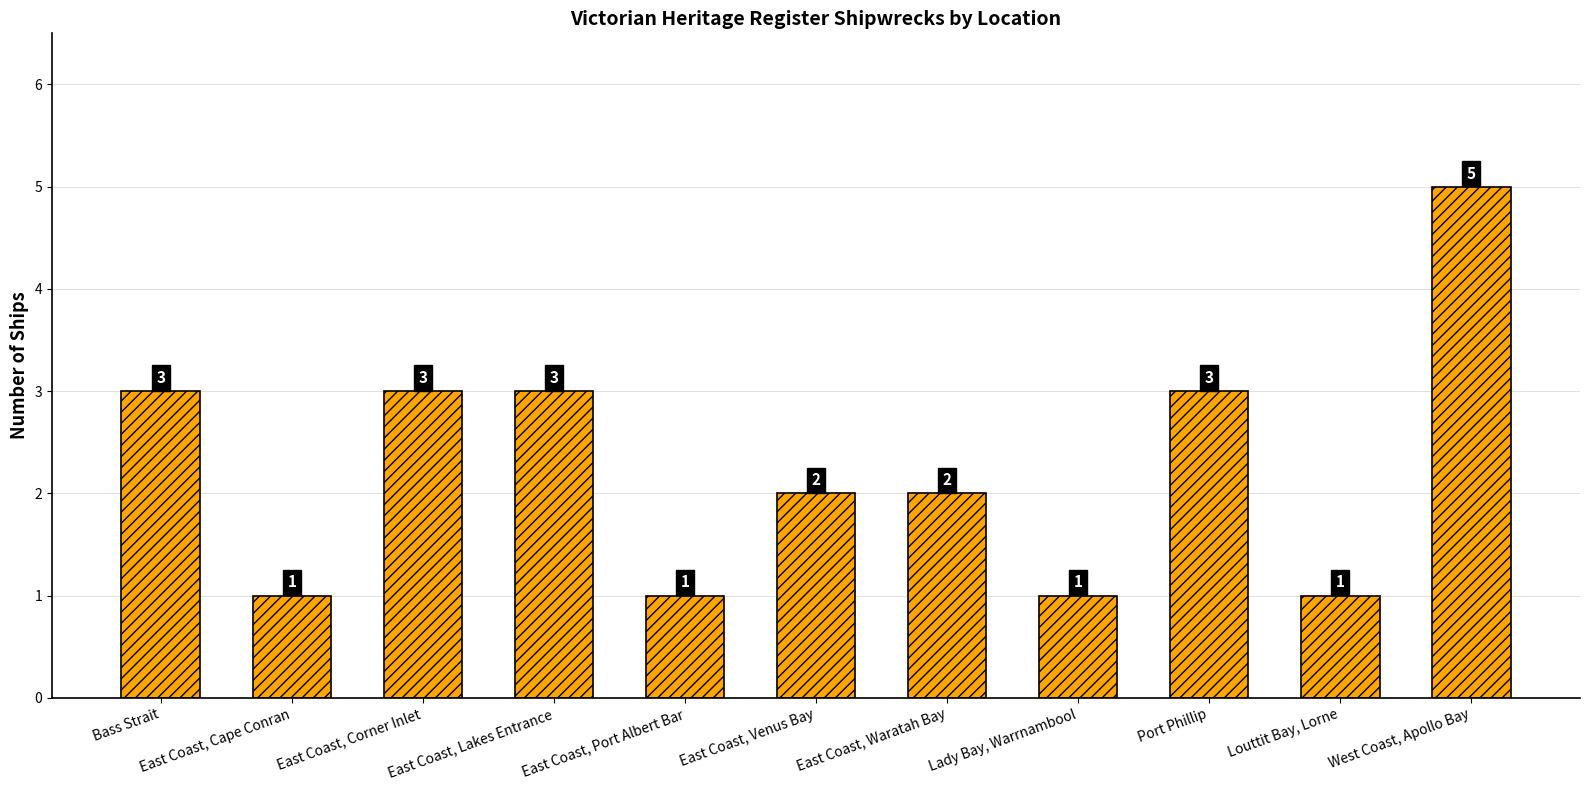

What is the greatest value displayed?

5